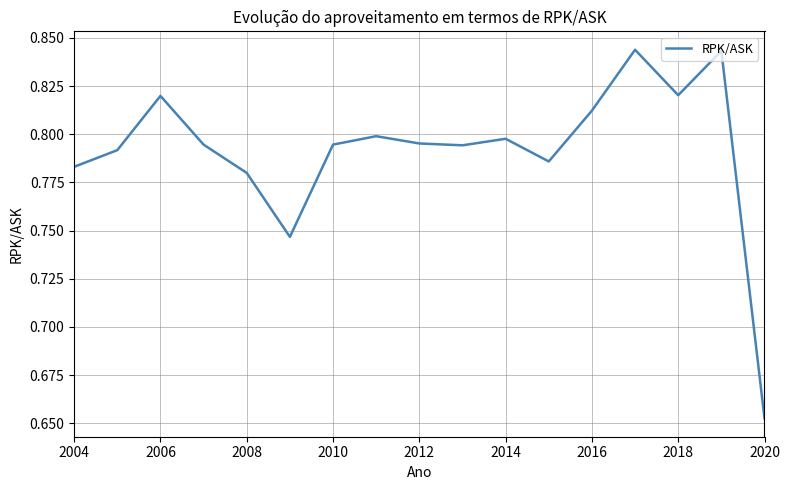

Count the values in the range 0 to 1.

17